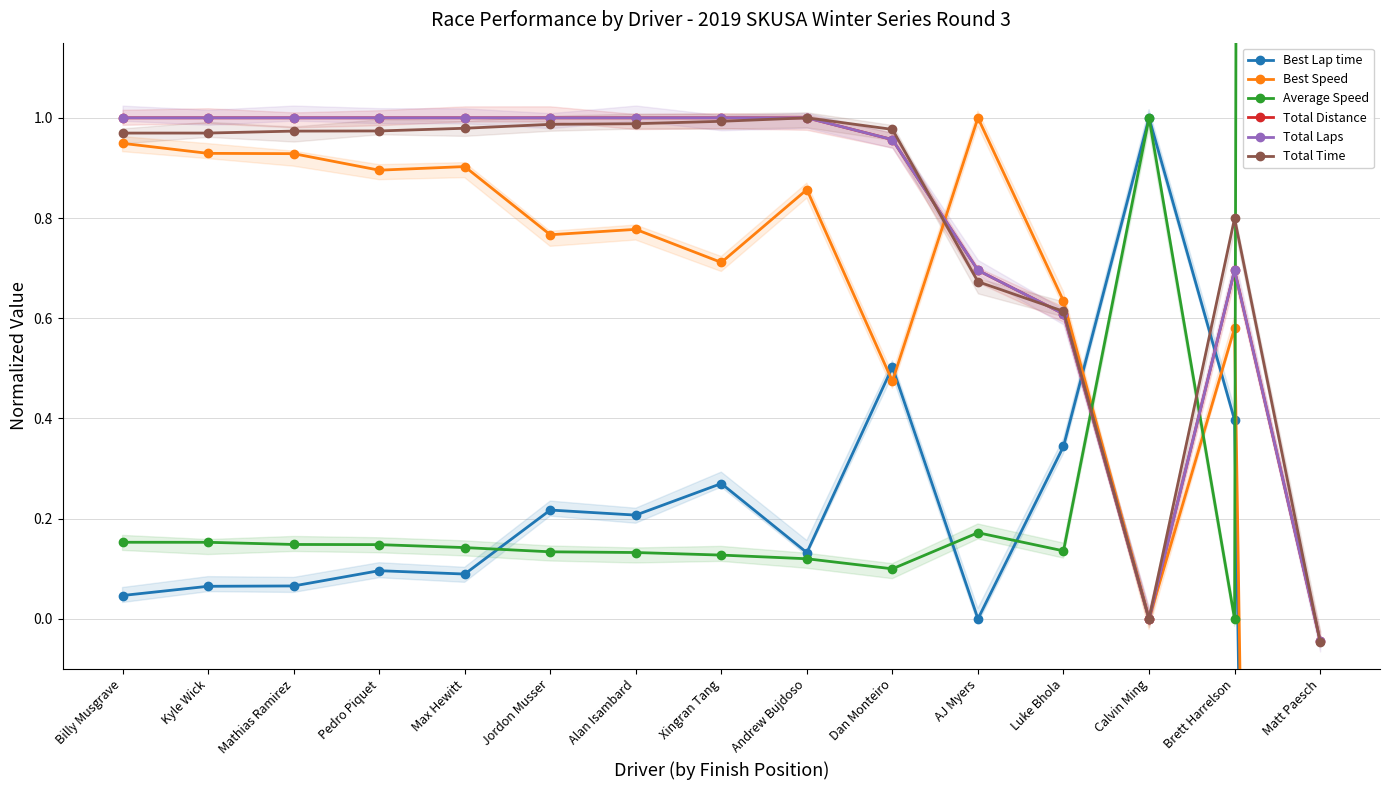

At how many categories does at least one series exceed 7?

1